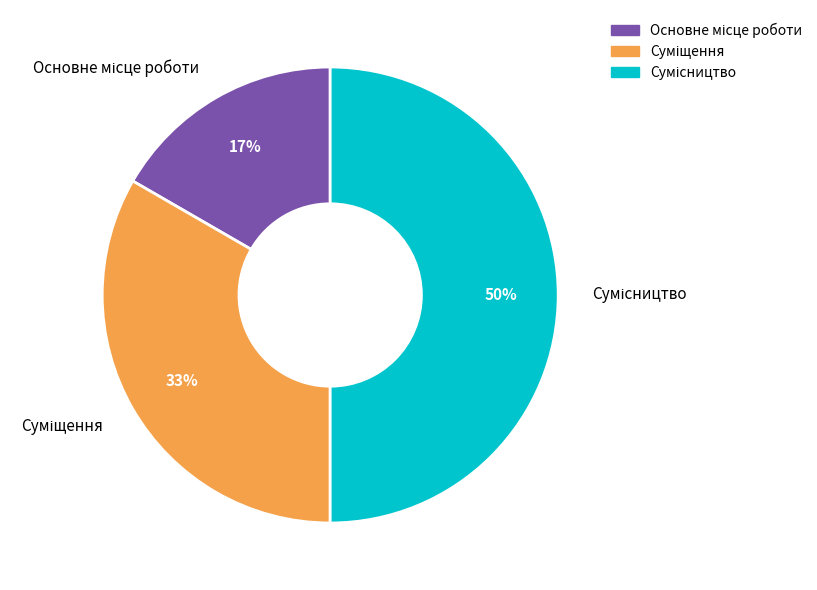

To the nearest percent, what is the average slice percentage?

33%